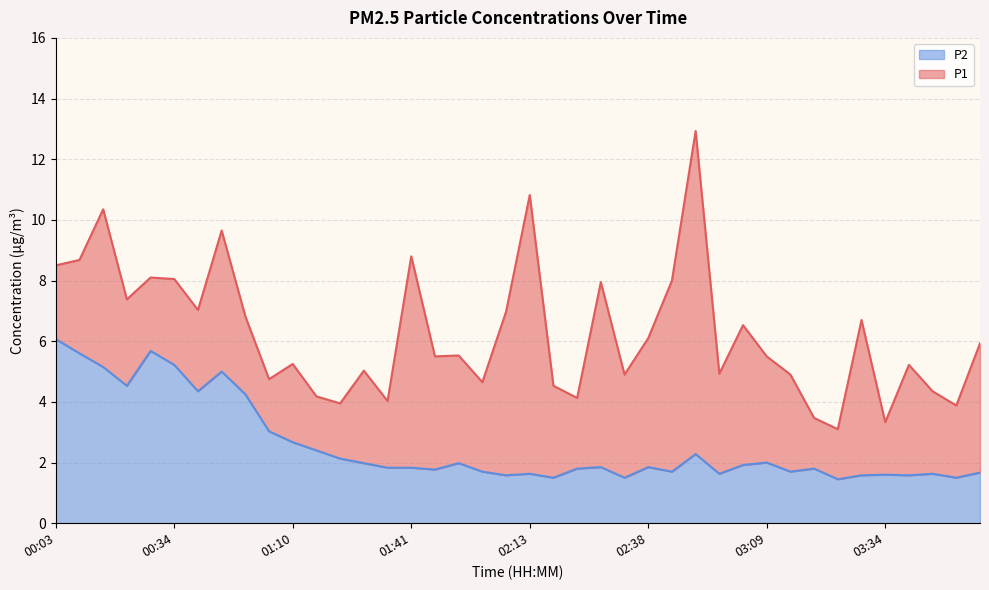

The value of P1 at 01:05 is 4.8. True or false?

True